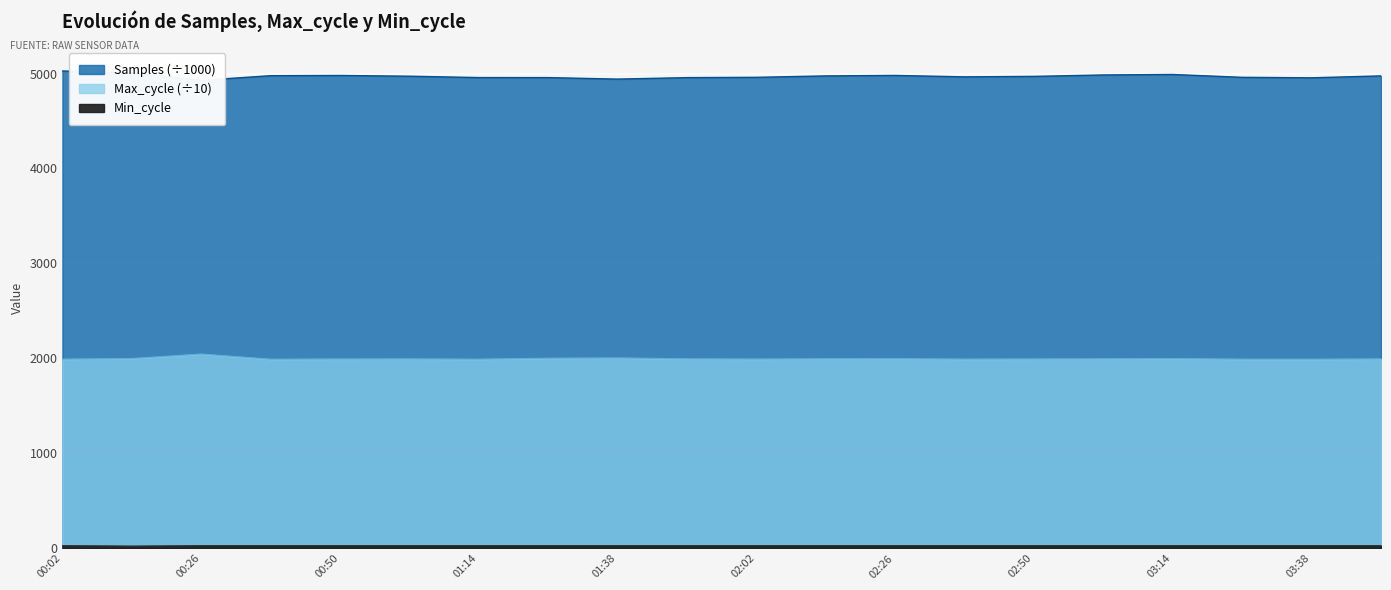

True or false: Max_cycle and Min_cycle cross at least once.

False